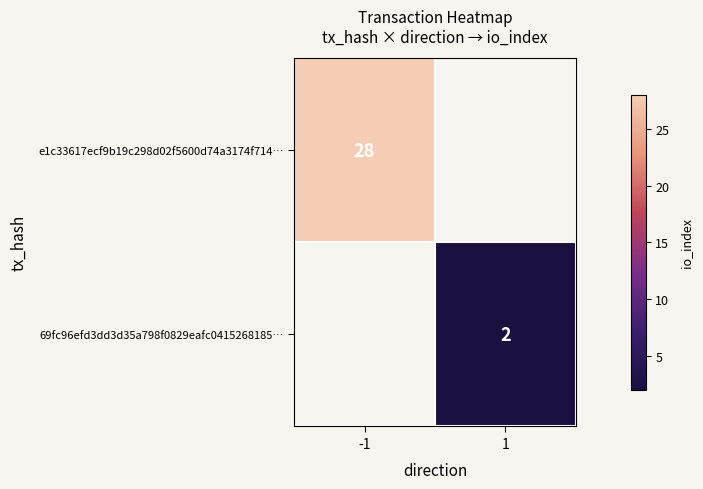

The value of e1c33617ecf9b19c298d02f5600d74a3174f714… at -1 is 28. True or false?

True